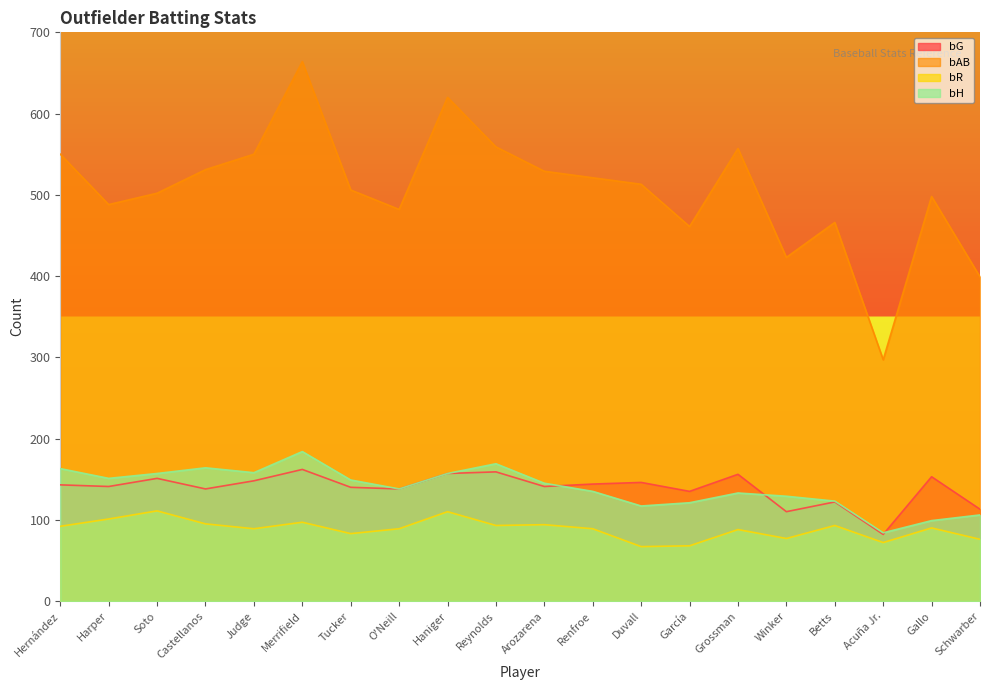

True or false: bAB and bG intersect in this chart.

False